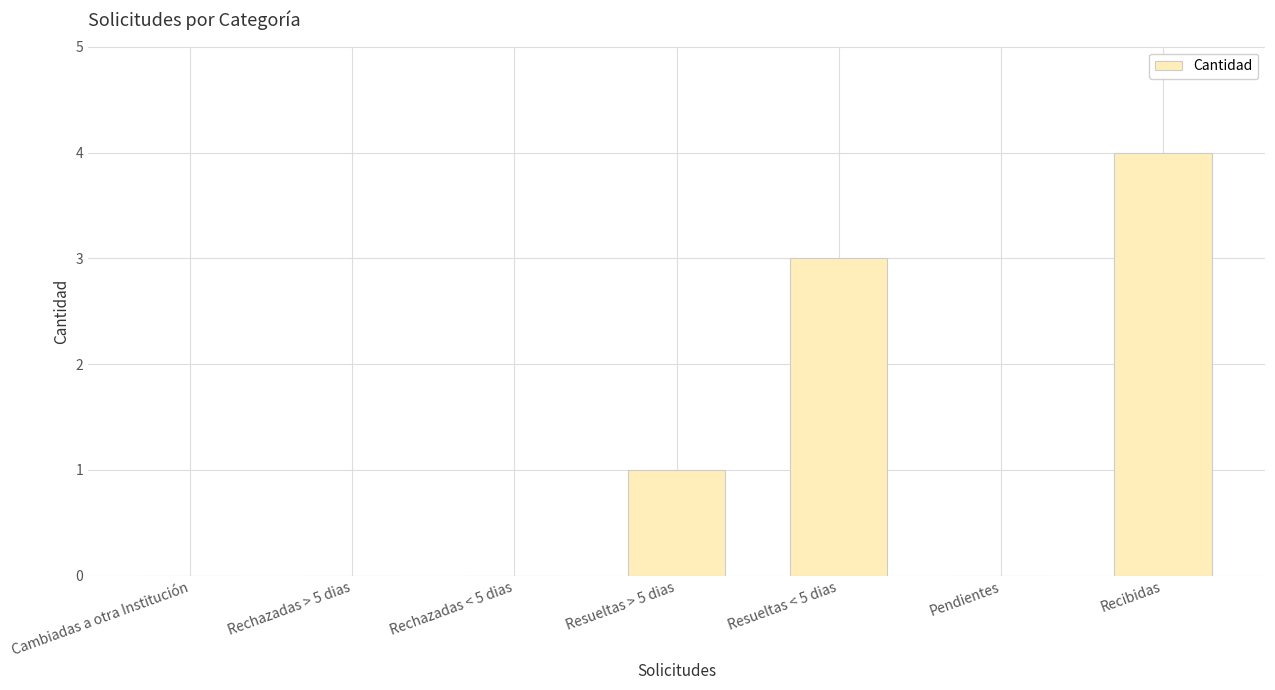

What is the sum of the values at Pendientes and Resueltas < 5 dias?

3